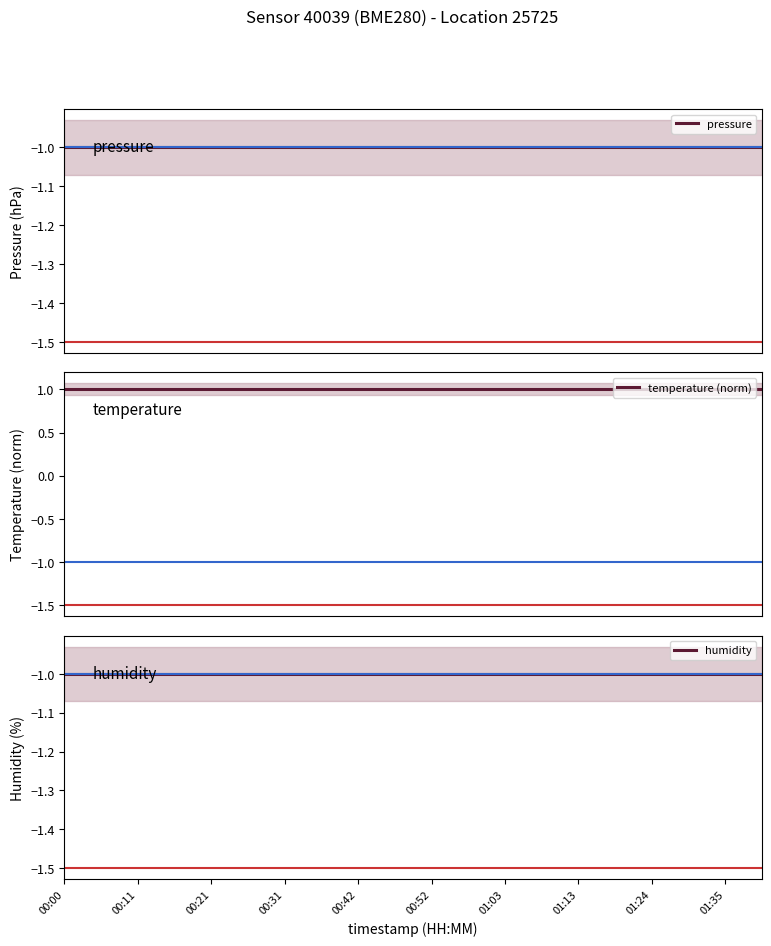

What is the sum of all pressure values?

-20